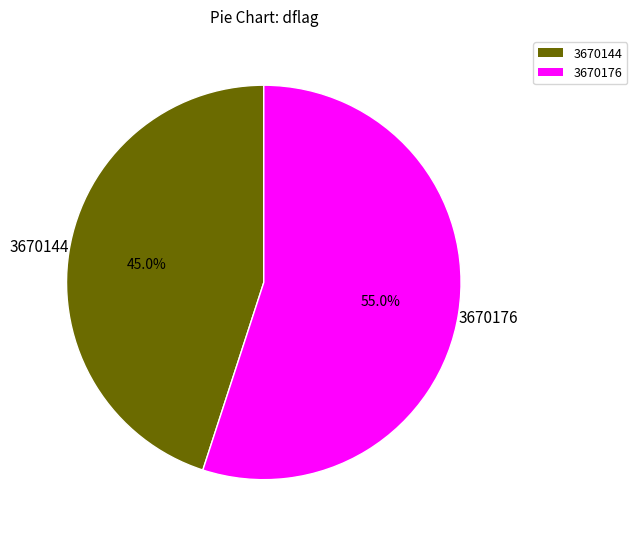

Which has a higher value, 3670144 or 3670176?

3670176